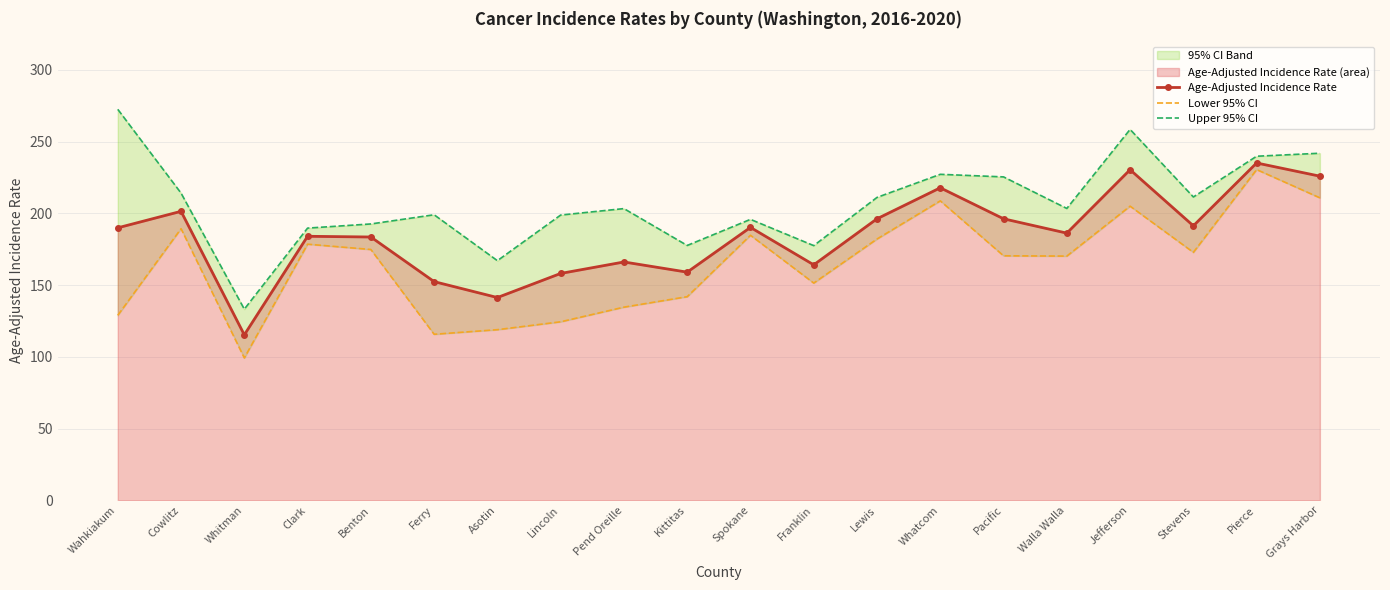

Reading left to right, what are all the values shown in this chart?

Age-Adjusted Incidence Rate: 189.9	201.4	115.3	184.0	183.5	152.4	141.3	158.1	166.1	159.0	190.2	164.1	196.2	217.8	196.2	186.2	230.4	191.3	235.1	225.9
Lower 95% CI: 128.9	189.3	99.2	178.5	174.8	115.7	118.9	124.4	134.6	141.9	184.7	151.4	182.1	208.7	170.4	170.2	205.0	172.8	230.5	210.8
Upper 95% CI: 272.5	214.1	133.2	189.7	192.6	199.0	167.0	198.8	203.3	177.6	195.8	177.5	211.1	227.2	225.4	203.4	258.5	211.4	239.8	241.9